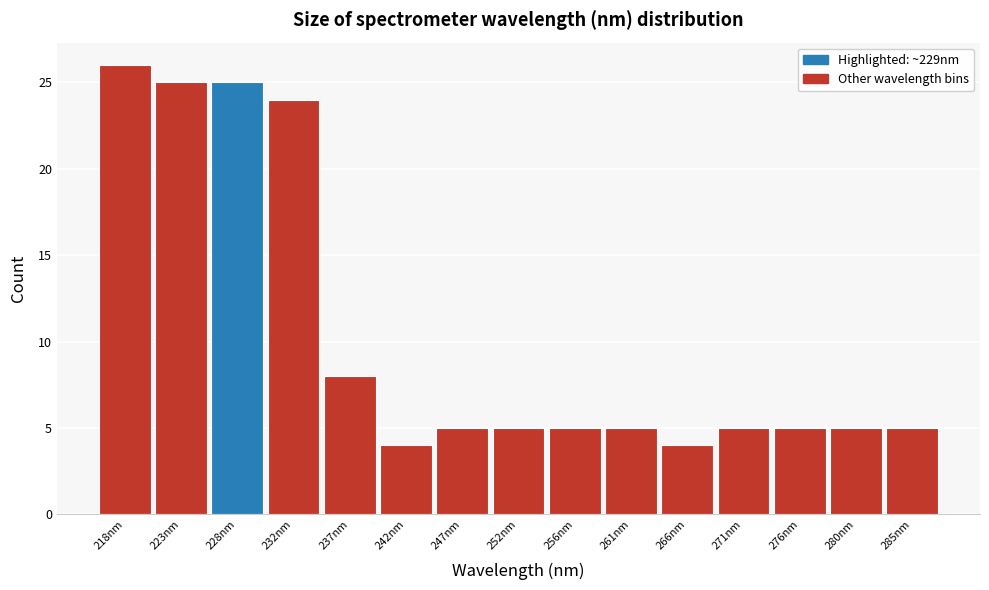

Reading left to right, what are all the values shown in this chart?

218nm=26	223nm=25	228nm=25	232nm=24	237nm=8	242nm=4	247nm=5	252nm=5	256nm=5	261nm=5	266nm=4	271nm=5	276nm=5	280nm=5	285nm=5